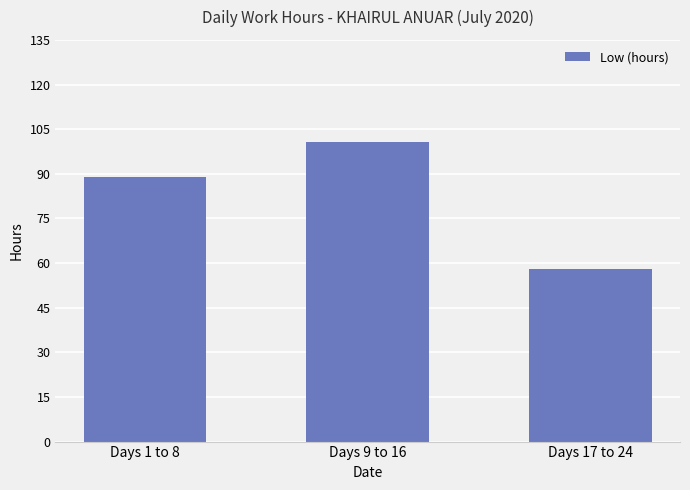

What is the average value?

82.6